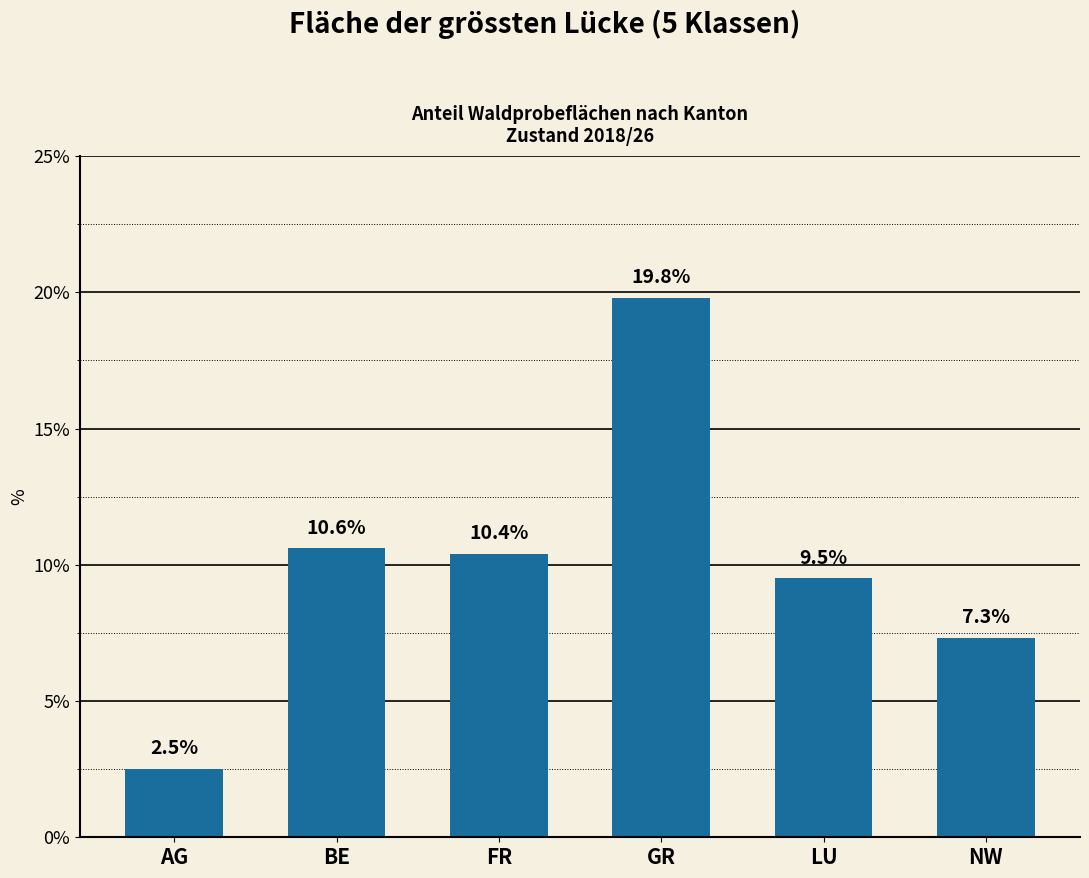

Reading left to right, transcribe all the data shown in this chart.

2.5	10.6	10.4	19.8	9.5	7.3